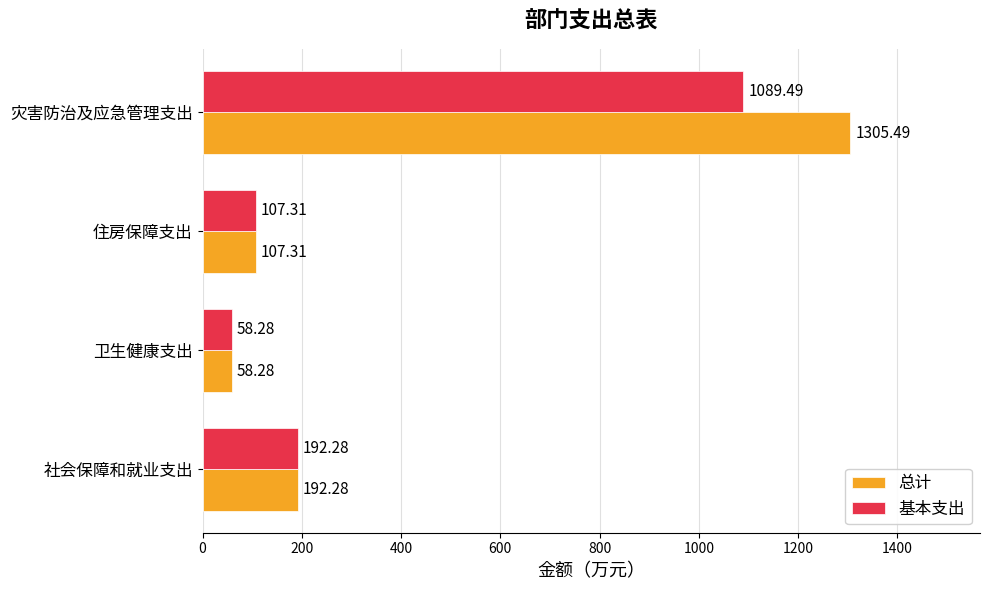

At which label is 基本支出 closest to 573?

社会保障和就业支出